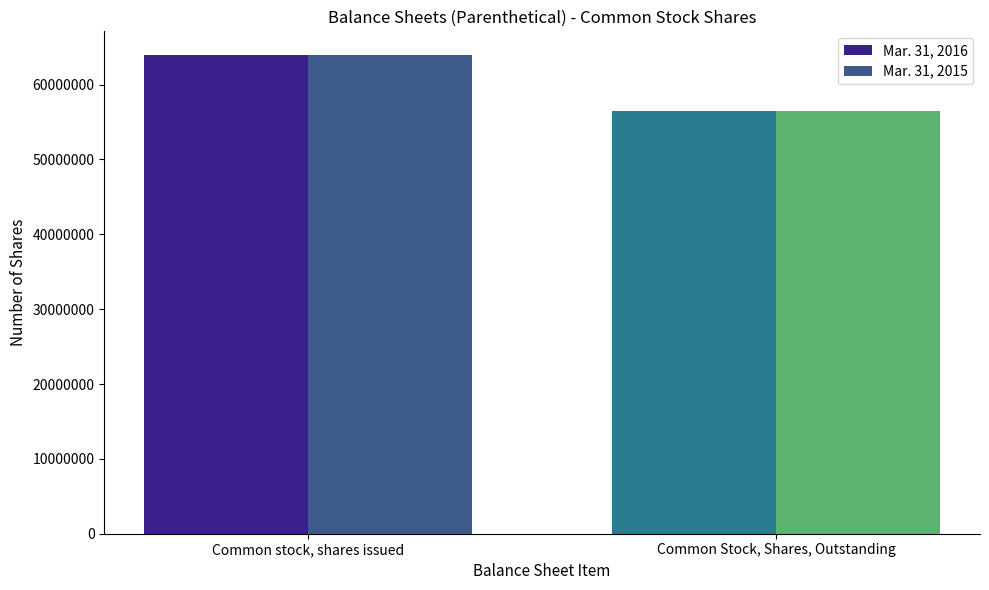

The value of Mar. 31, 2015 at Common stock, shares issued is 63919291. True or false?

True